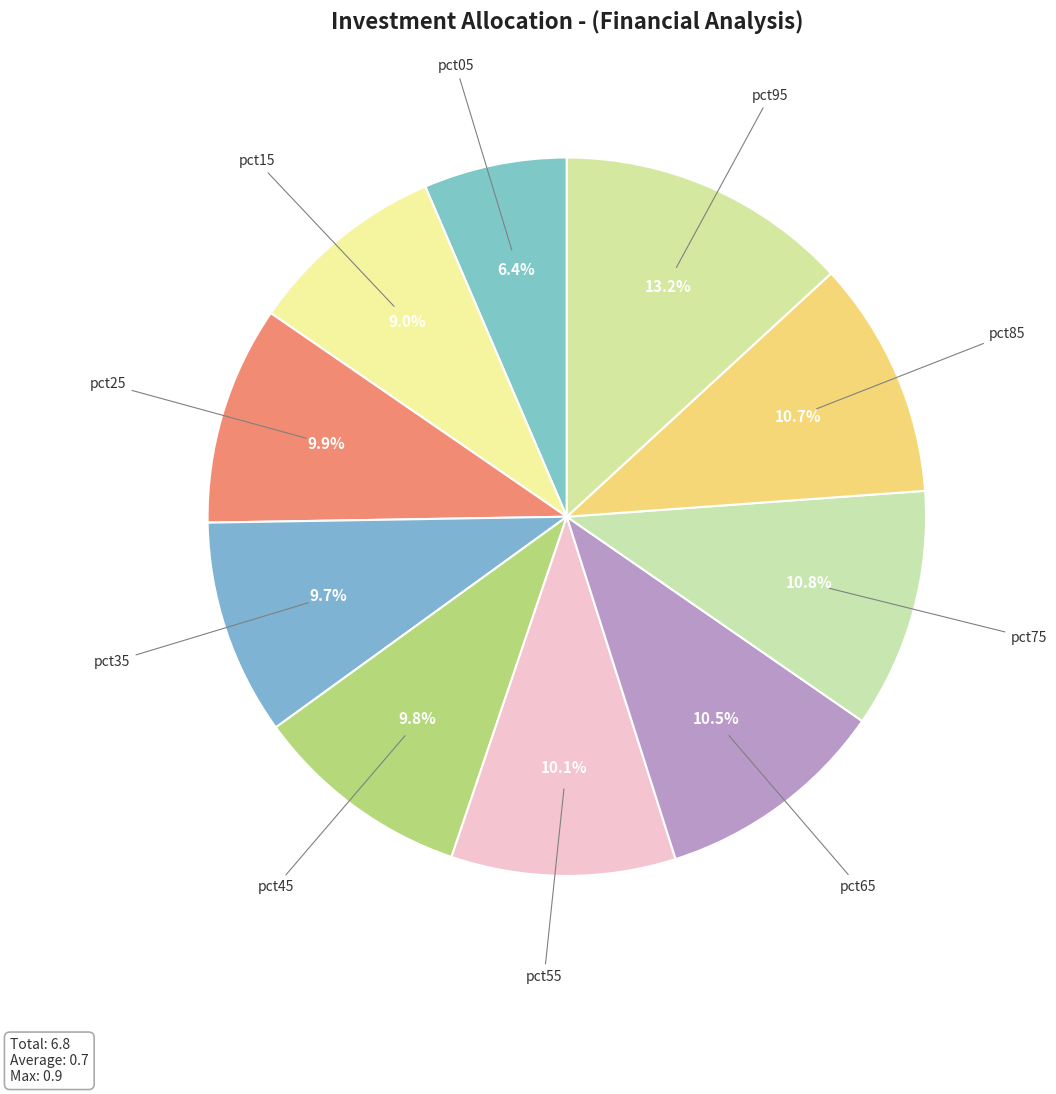

Is there a majority slice in this chart?

No